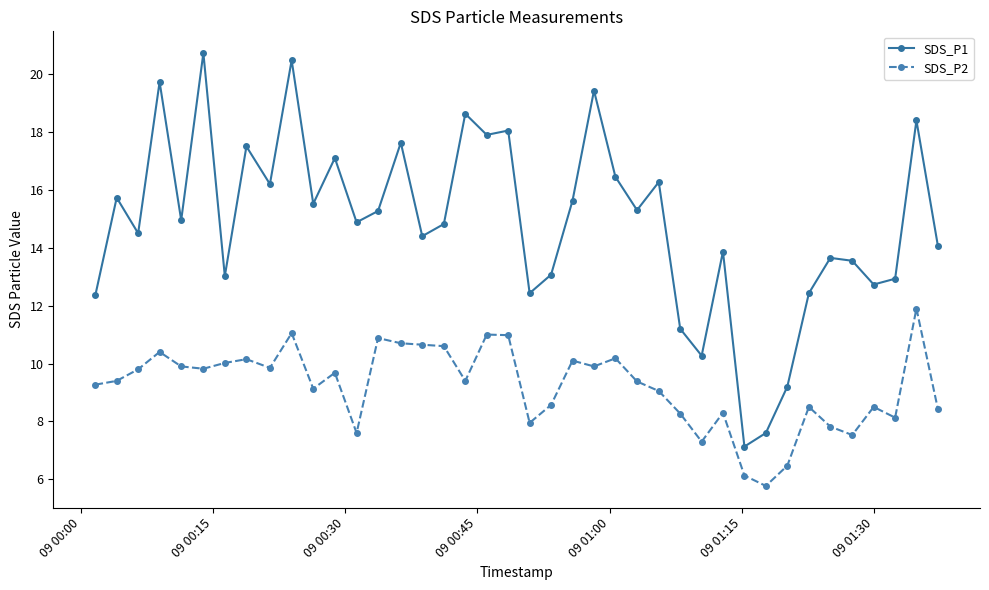

True or false: SDS_P2 and SDS_P1 intersect in this chart.

False